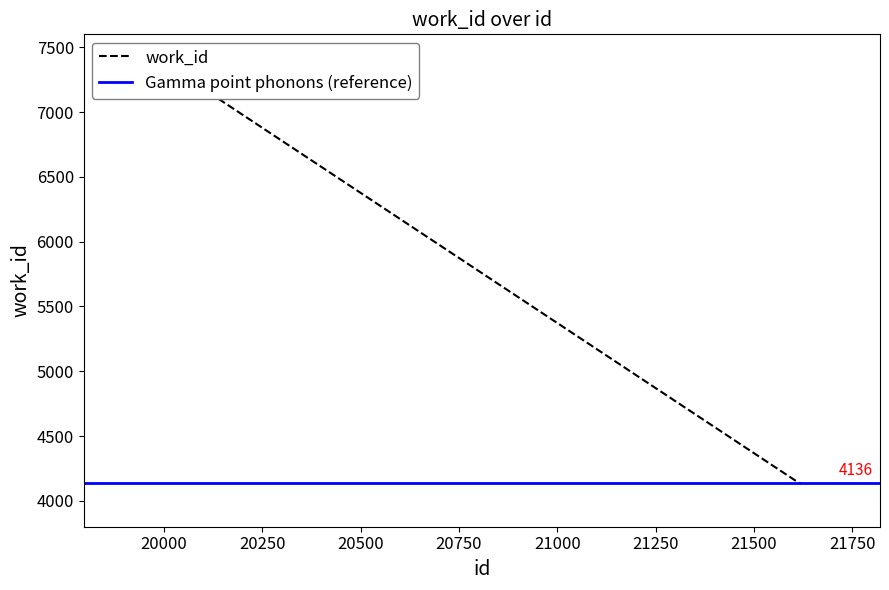

How many points are higher than both their immediate neighbors (excluding endpoints)?

1